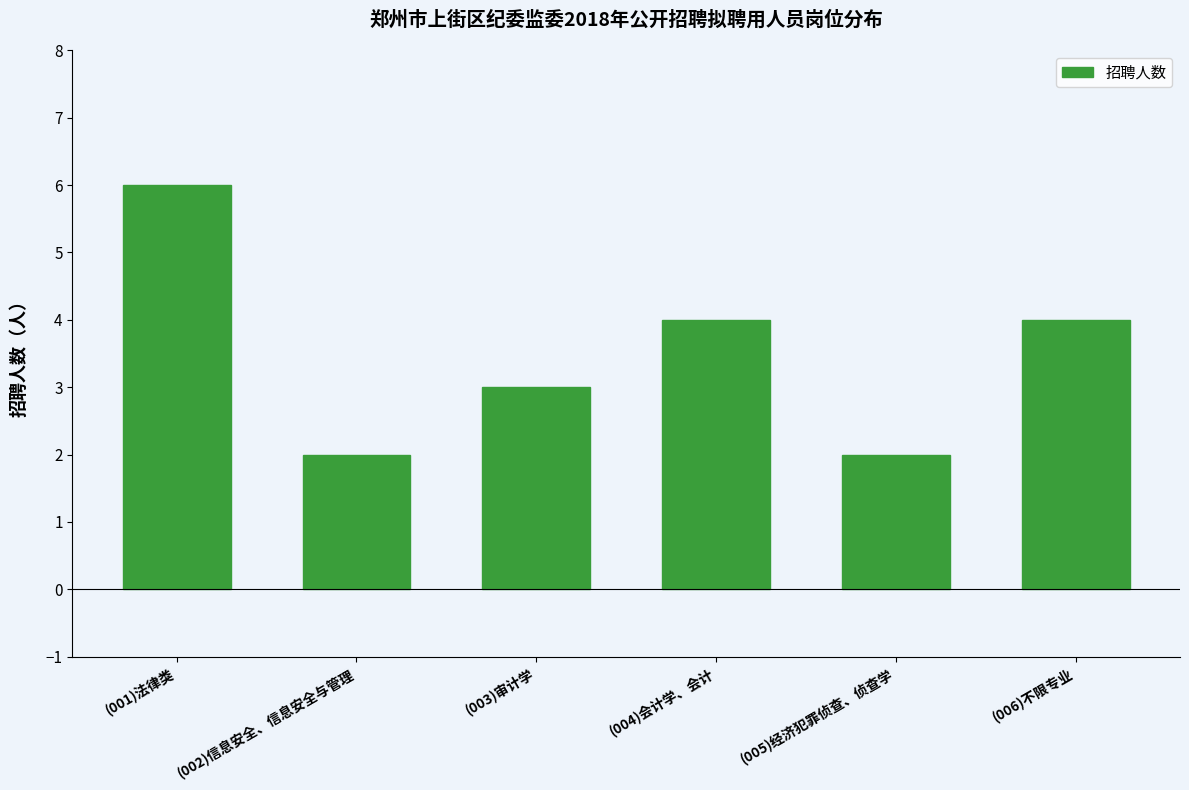

Is it true that the value at (003)审计学 is 3?

True